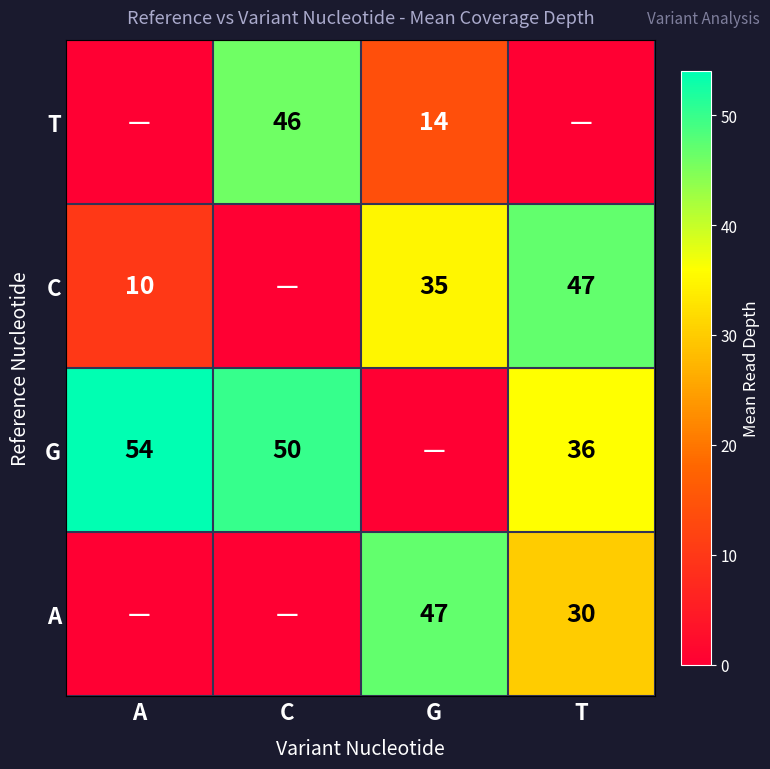

Is it true that G equals 50 at C?

True